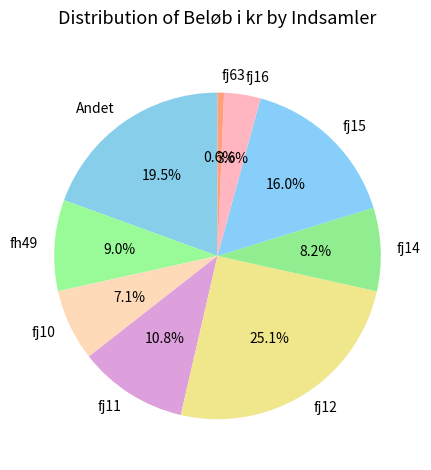

What is the smallest slice in the pie chart?

fj63